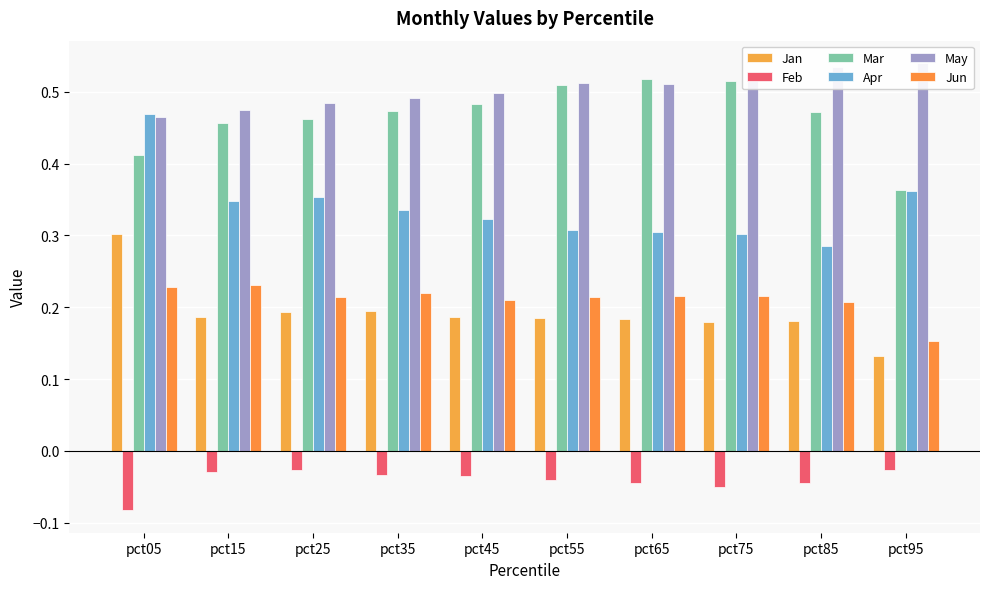

Reading left to right, list all the values displayed in this chart.

Jan: 0.3	0.2	0.2	0.2	0.2	0.2	0.2	0.2	0.2	0.1
Feb: -0.1	-0.0	-0.0	-0.0	-0.0	-0.0	-0.0	-0.0	-0.0	-0.0
Mar: 0.4	0.5	0.5	0.5	0.5	0.5	0.5	0.5	0.5	0.4
Apr: 0.5	0.3	0.4	0.3	0.3	0.3	0.3	0.3	0.3	0.4
May: 0.5	0.5	0.5	0.5	0.5	0.5	0.5	0.5	0.5	0.5
Jun: 0.2	0.2	0.2	0.2	0.2	0.2	0.2	0.2	0.2	0.2